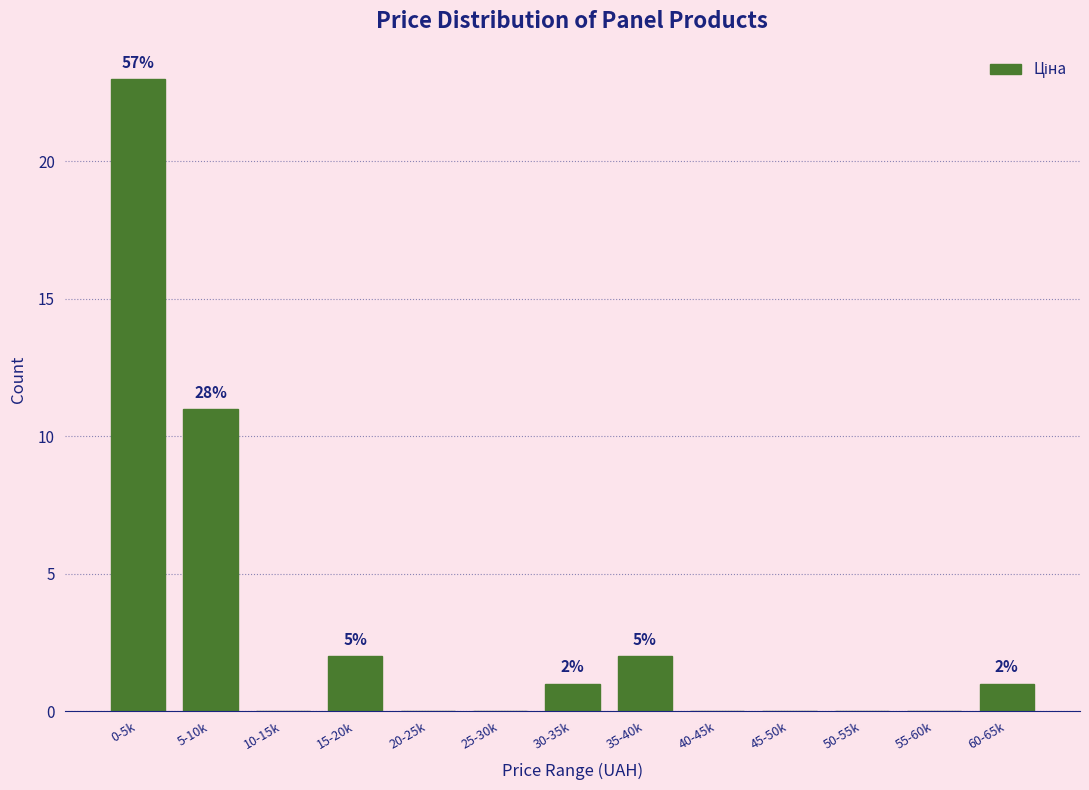

Reading right to left, extract all data points from this chart.

60-65k=1	55-60k=0	50-55k=0	45-50k=0	40-45k=0	35-40k=2	30-35k=1	25-30k=0	20-25k=0	15-20k=2	10-15k=0	5-10k=11	0-5k=23